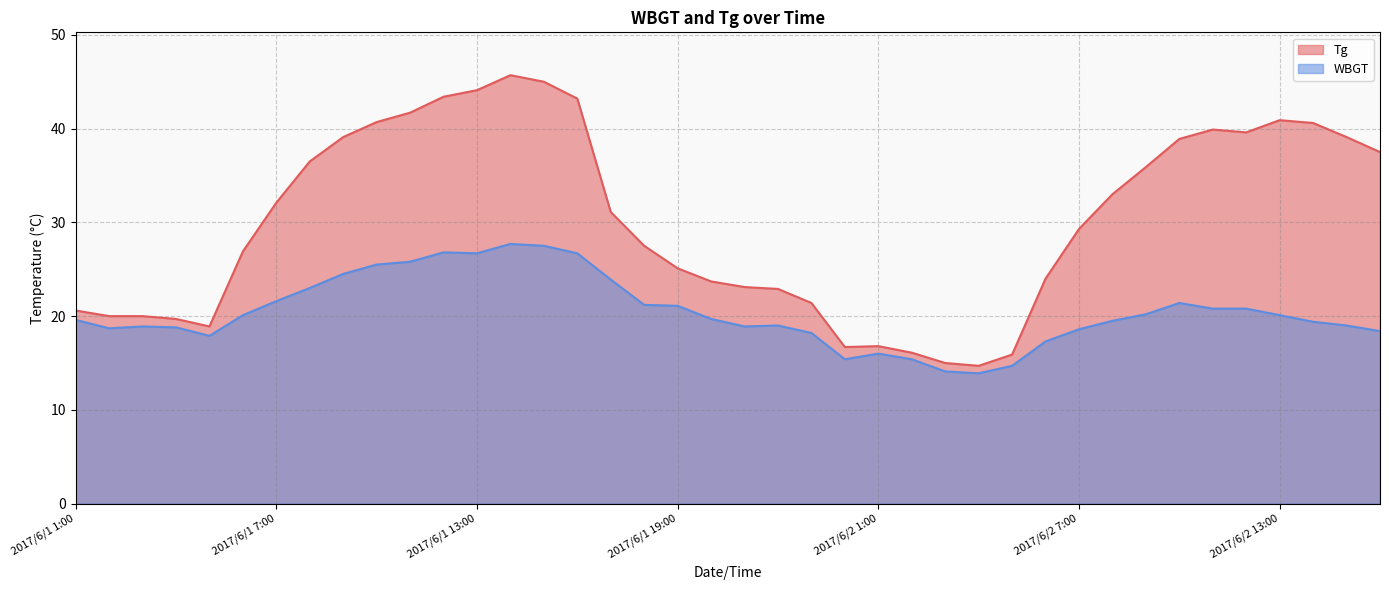

Reading left to right, what are all the values shown in this chart?

Tg: 2017/6/1 1:00=20.6	2017/6/1 2:00=20.0	2017/6/1 3:00=20.0	2017/6/1 4:00=19.7	2017/6/1 5:00=18.9	2017/6/1 6:00=26.9	2017/6/1 7:00=32.1	2017/6/1 8:00=36.5	2017/6/1 9:00=39.1	2017/6/1 10:00=40.7	2017/6/1 11:00=41.7	2017/6/1 12:00=43.4	2017/6/1 13:00=44.1	2017/6/1 14:00=45.7	2017/6/1 15:00=45.0	2017/6/1 16:00=43.2	2017/6/1 17:00=31.1	2017/6/1 18:00=27.5	2017/6/1 19:00=25.1	2017/6/1 20:00=23.7	2017/6/1 21:00=23.1	2017/6/1 22:00=22.9	2017/6/1 23:00=21.4	2017/6/1 24:00=16.7	2017/6/2 1:00=16.8	2017/6/2 2:00=16.1	2017/6/2 3:00=15.0	2017/6/2 4:00=14.7	2017/6/2 5:00=15.9	2017/6/2 6:00=24.0	2017/6/2 7:00=29.3	2017/6/2 8:00=33.0	2017/6/2 9:00=35.9	2017/6/2 10:00=38.9	2017/6/2 11:00=39.9	2017/6/2 12:00=39.6	2017/6/2 13:00=40.9	2017/6/2 14:00=40.6	2017/6/2 15:00=39.1	2017/6/2 16:00=37.5
WBGT: 2017/6/1 1:00=19.6	2017/6/1 2:00=18.7	2017/6/1 3:00=18.9	2017/6/1 4:00=18.8	2017/6/1 5:00=17.9	2017/6/1 6:00=20.1	2017/6/1 7:00=21.6	2017/6/1 8:00=23.0	2017/6/1 9:00=24.5	2017/6/1 10:00=25.5	2017/6/1 11:00=25.8	2017/6/1 12:00=26.8	2017/6/1 13:00=26.7	2017/6/1 14:00=27.7	2017/6/1 15:00=27.5	2017/6/1 16:00=26.7	2017/6/1 17:00=23.9	2017/6/1 18:00=21.2	2017/6/1 19:00=21.1	2017/6/1 20:00=19.7	2017/6/1 21:00=18.9	2017/6/1 22:00=19.0	2017/6/1 23:00=18.2	2017/6/1 24:00=15.4	2017/6/2 1:00=16.0	2017/6/2 2:00=15.4	2017/6/2 3:00=14.1	2017/6/2 4:00=13.9	2017/6/2 5:00=14.7	2017/6/2 6:00=17.3	2017/6/2 7:00=18.6	2017/6/2 8:00=19.5	2017/6/2 9:00=20.2	2017/6/2 10:00=21.4	2017/6/2 11:00=20.8	2017/6/2 12:00=20.8	2017/6/2 13:00=20.1	2017/6/2 14:00=19.4	2017/6/2 15:00=19.0	2017/6/2 16:00=18.4